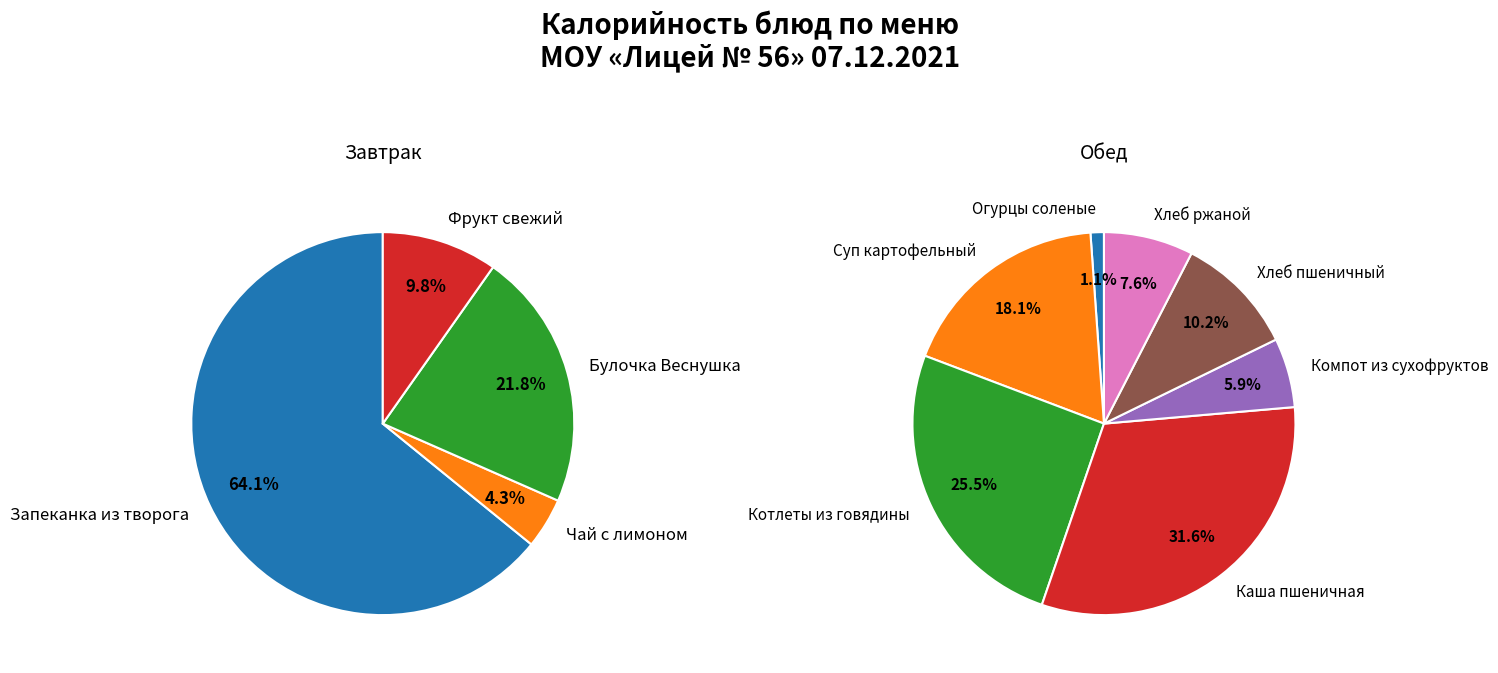

Combined, do Хлеб ржаной and Фрукт свежий account for over 50%?

No